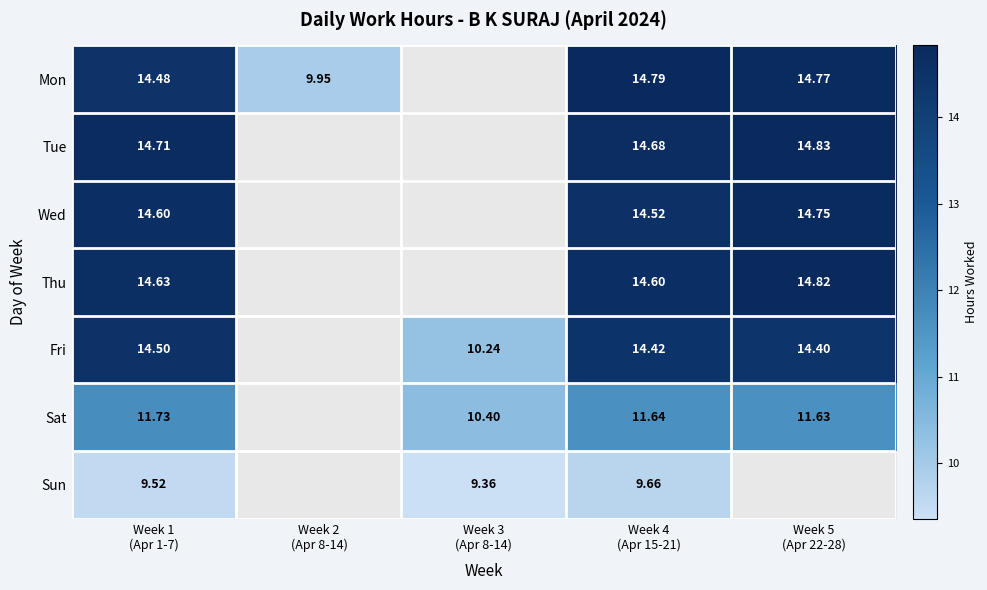

What is the maximum value shown in the chart?

14.8